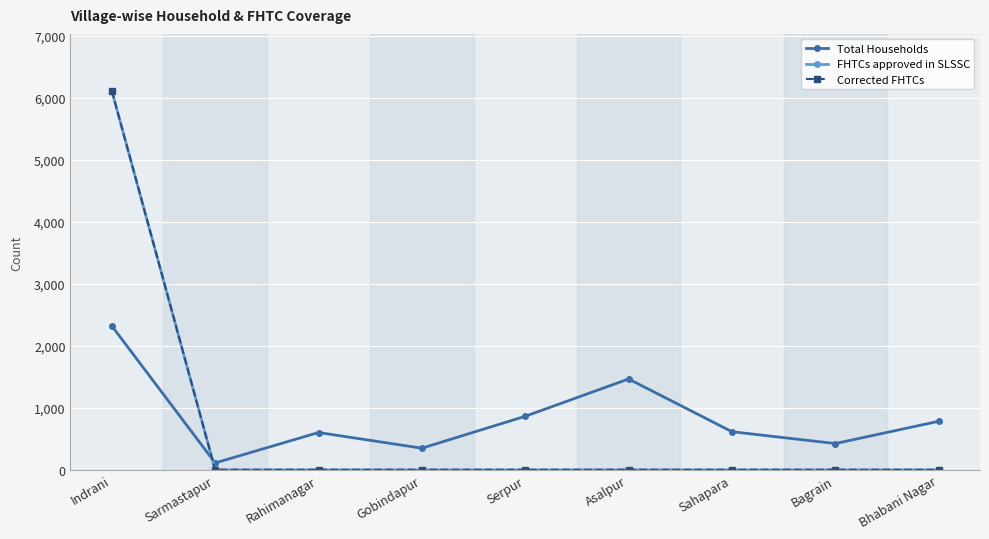

Where do Corrected FHTCs and Total Households first cross each other?

Indrani and Sarmastapur